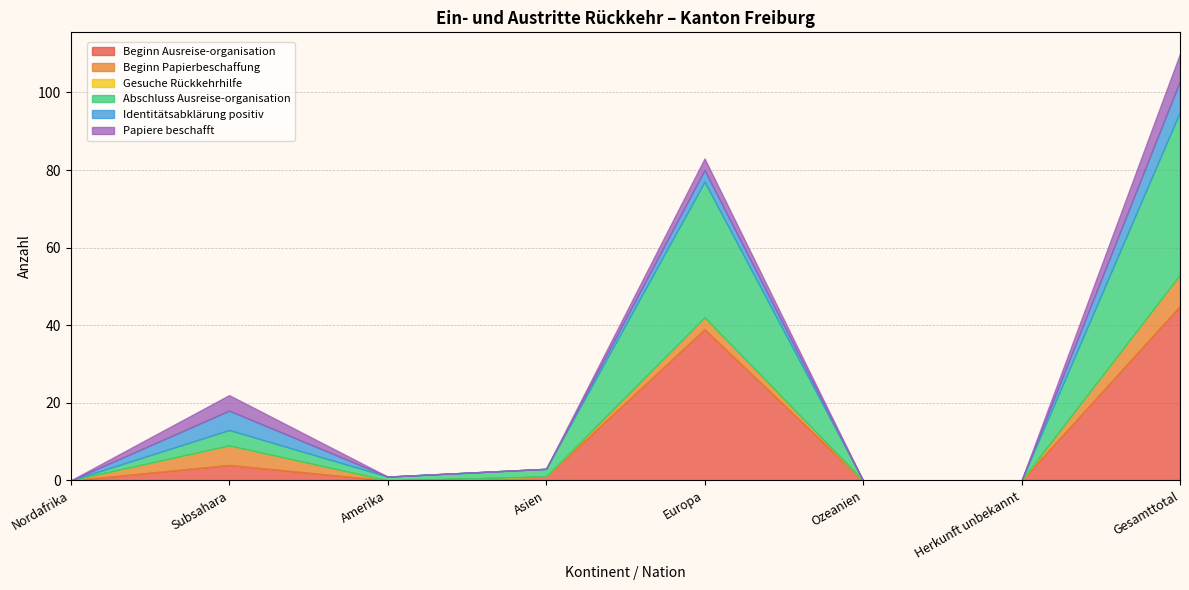

True or false: Papiere beschafft has a value of 0 at Asien.

True